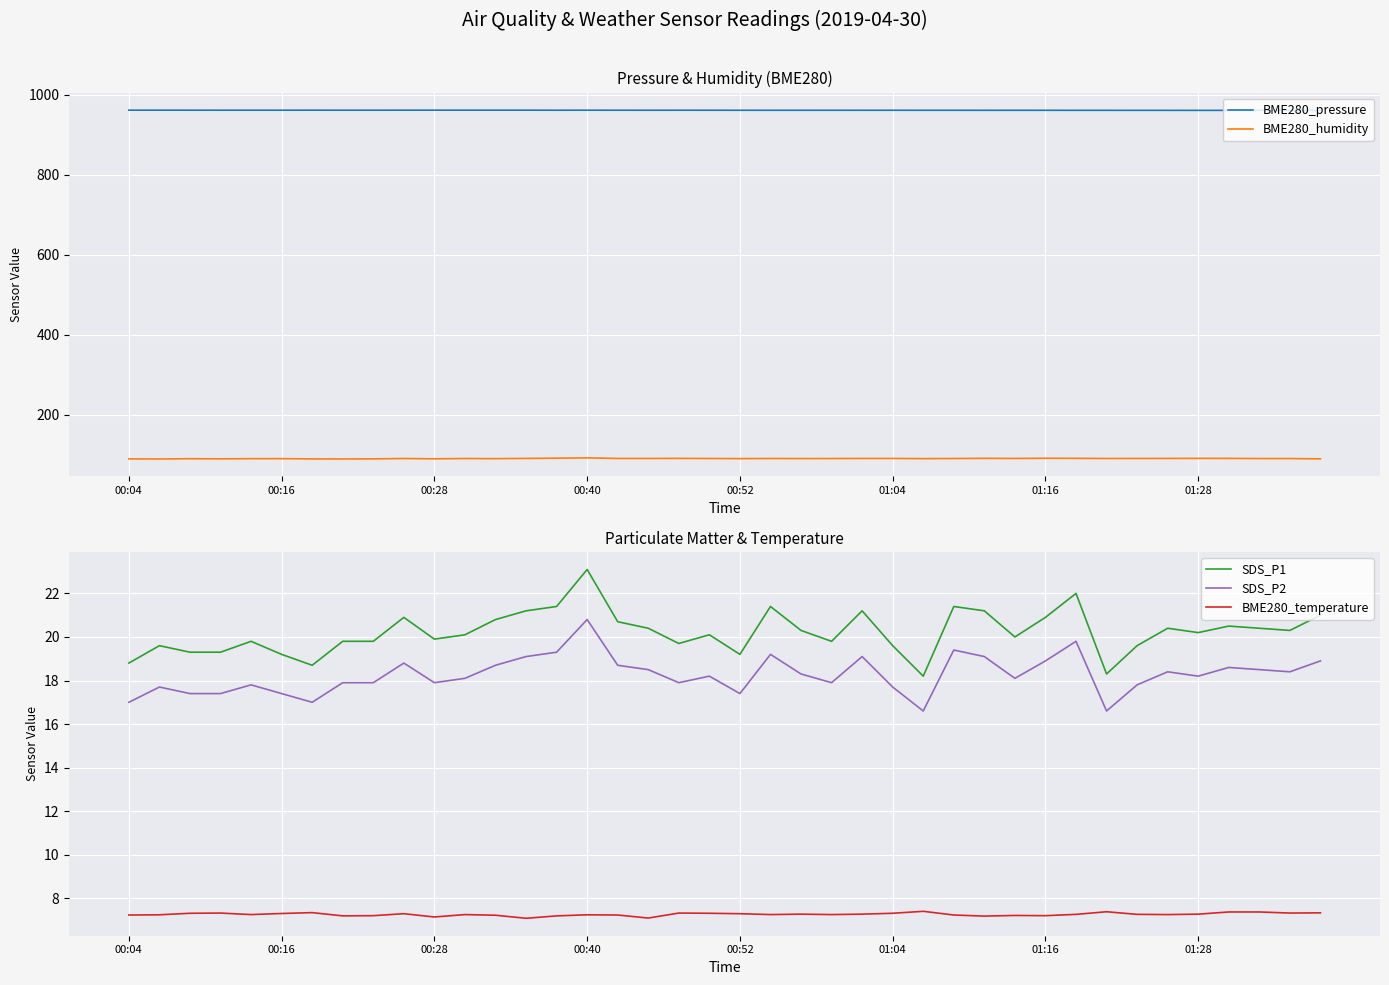

True or false: BME280_humidity has more than 2 points higher than both neighbors.

True